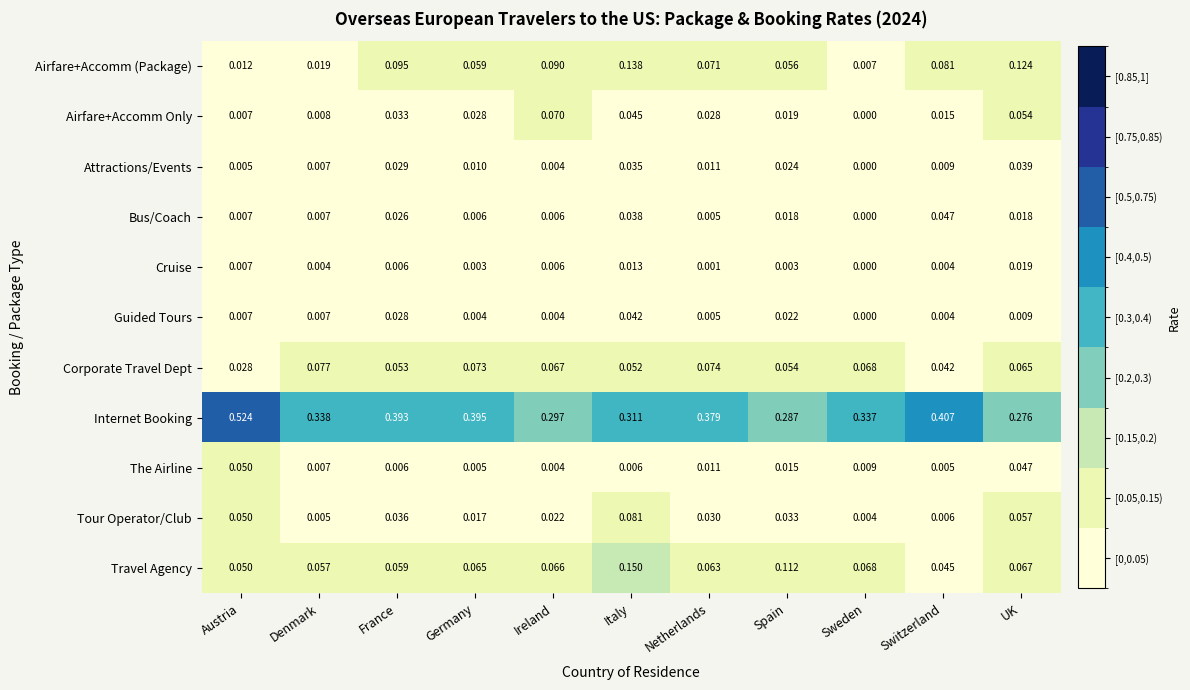

Which category has the highest value in the Tour Operator/Club series?

Italy